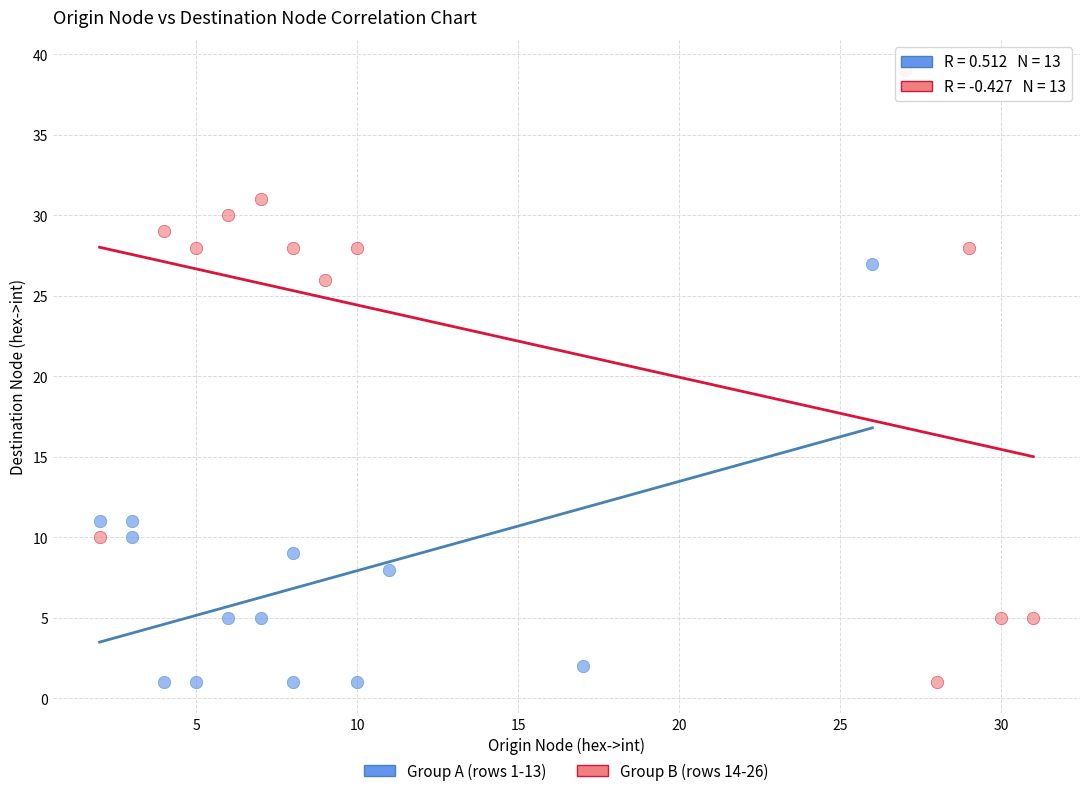

Which series has the widest spread of Y values?

Group B (rows 14-26)